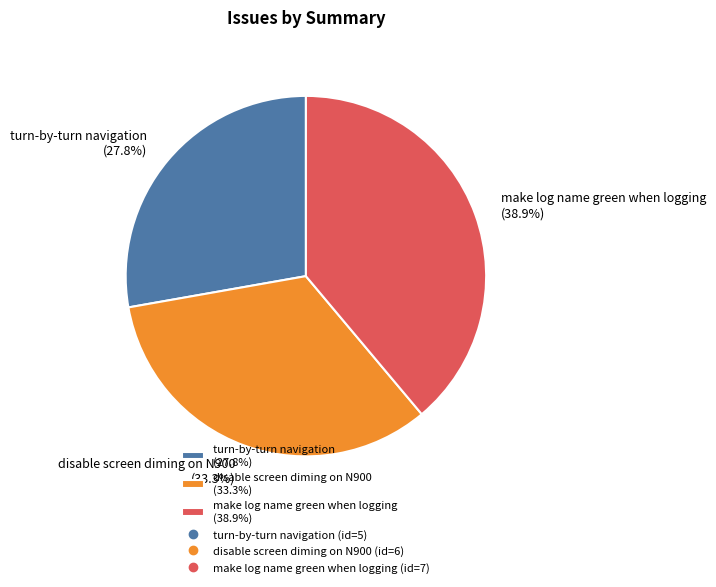

To the nearest percent, what is the difference between the make log name green when logging and disable screen diming on N900 slice percentages?

6%